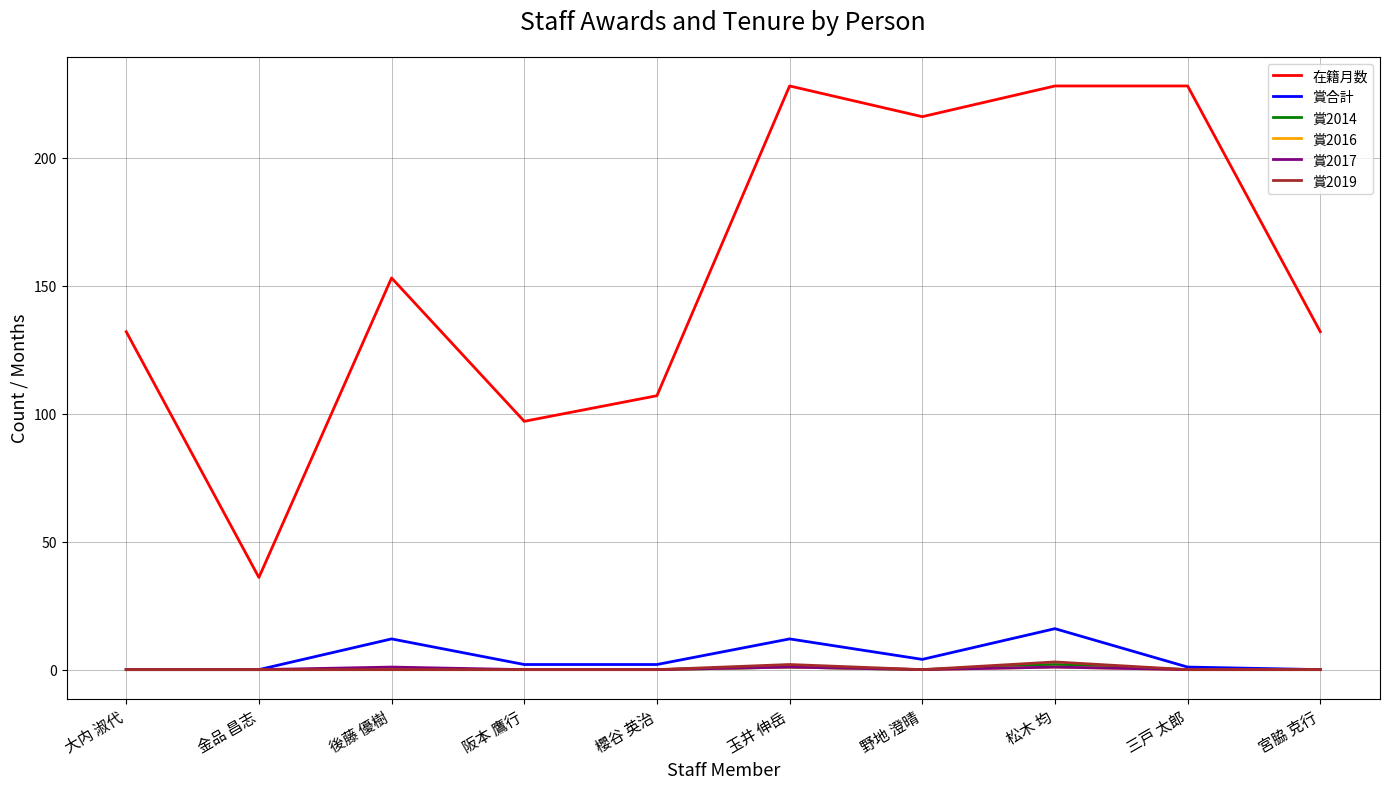

What position from the left is 宮脇 克行?

10